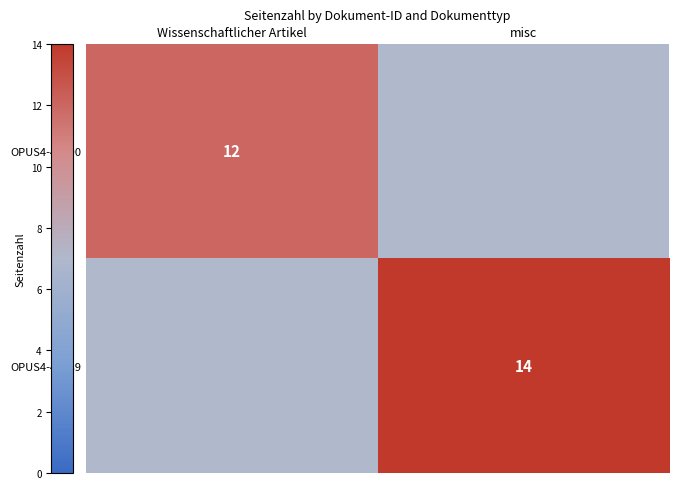

Which has a higher value, Wissenschaftlicher Artikel or misc?

misc